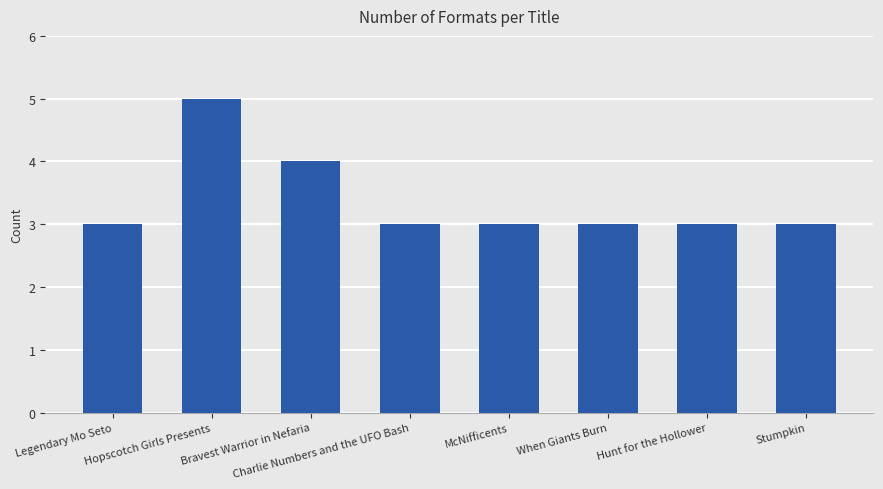

How many bars are there in total?

8